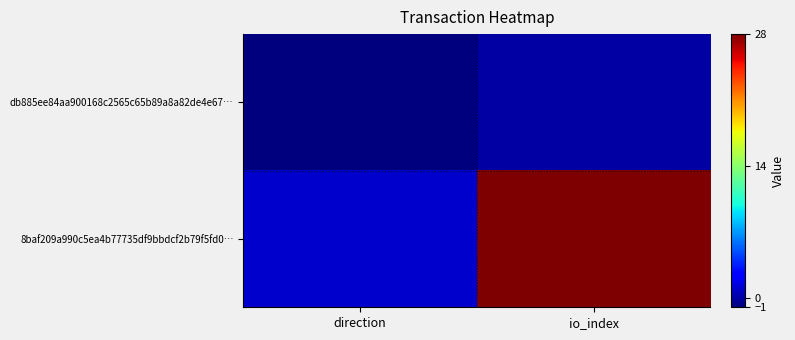

Which series has the largest range (max minus min)?

8baf209a990c5ea4b77735df9bbdcf2b79f5fd0…